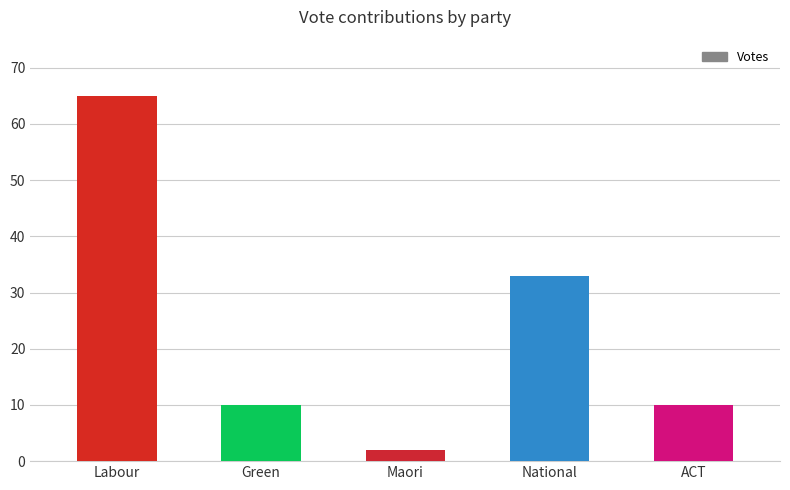

Are the bars horizontal?

No